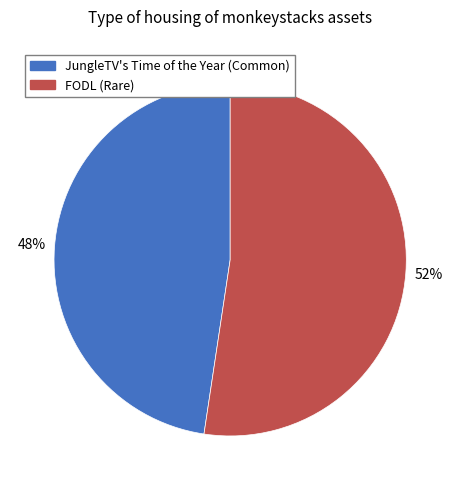

Approximately how many times larger is the value at FODL (Rare) compared to JungleTV's Time of the Year (Common)?

1.1